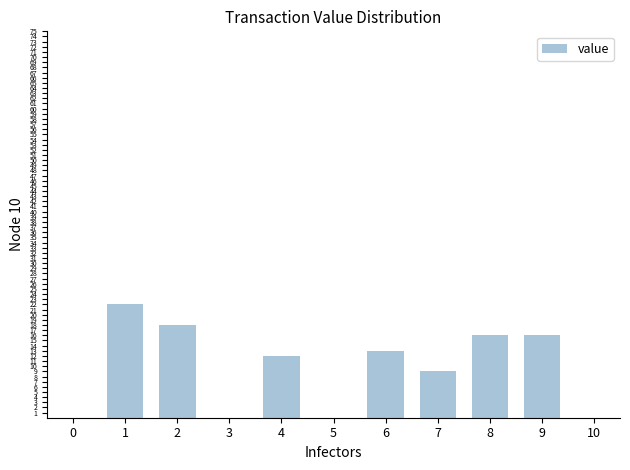

Reading right to left, list all the values displayed in this chart.

0	16	16	9	13	0	12	0	18	22	0